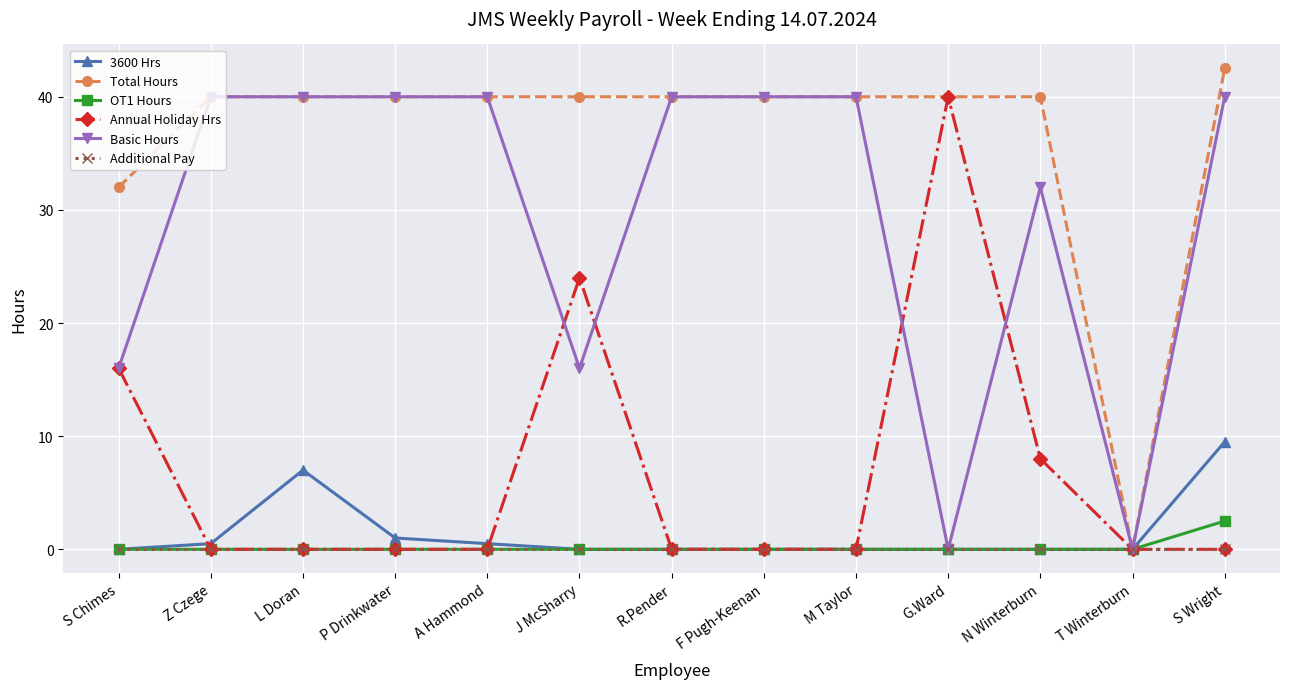

What is the difference between the highest and lowest values at L Doran?

40.0